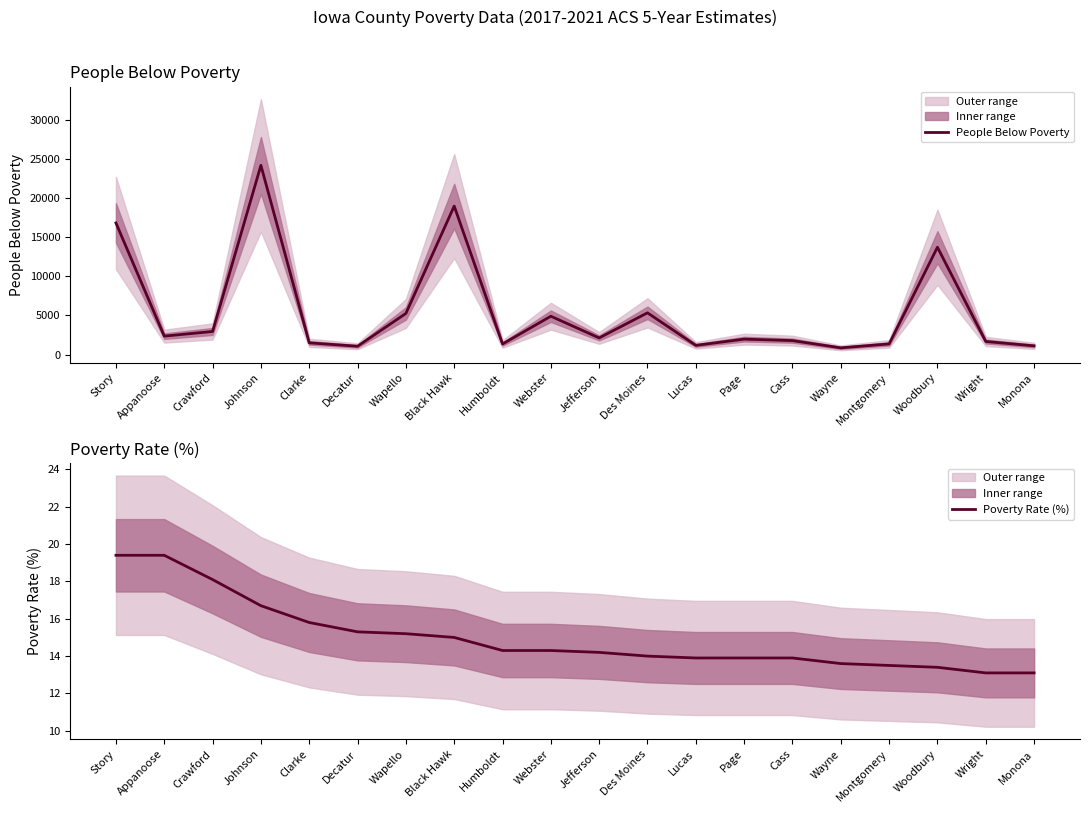

Does the chart display data point markers on the line(s)?

No